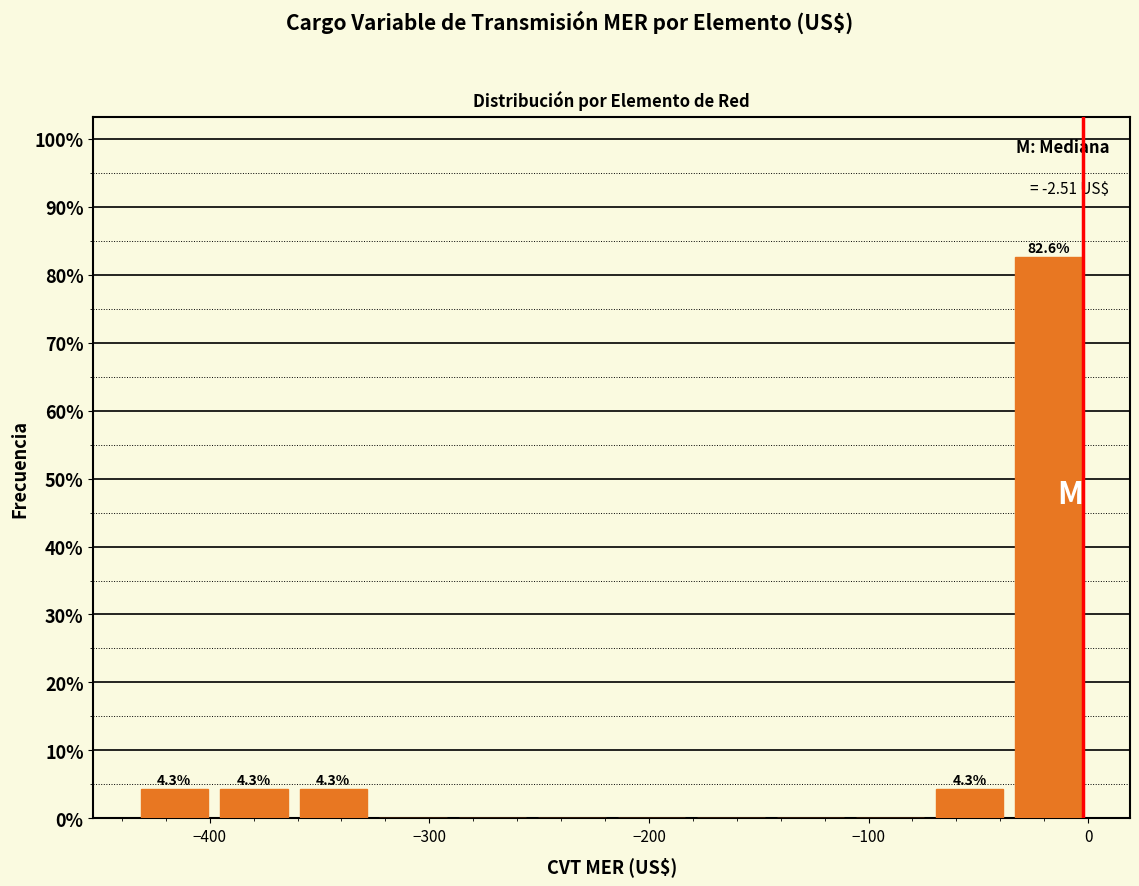

Read against the x-axis, roughly where is the centre of the tallest bar?

-20